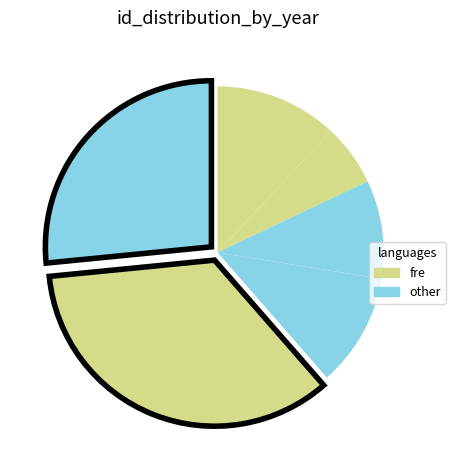

How many slices are in this pie chart?

6